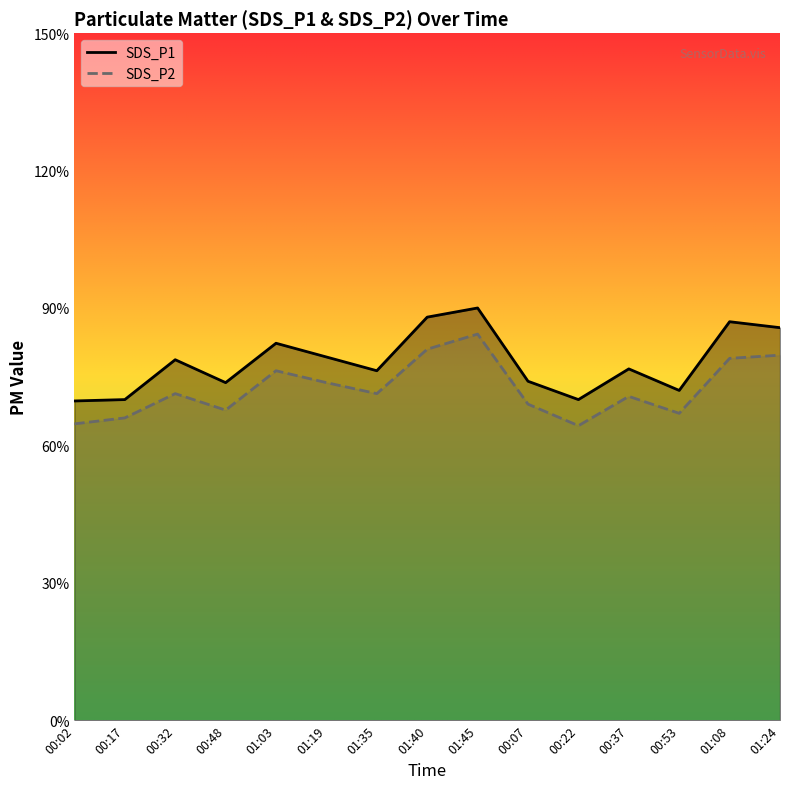

What are all the series names shown in the legend?

SDS_P1, SDS_P2